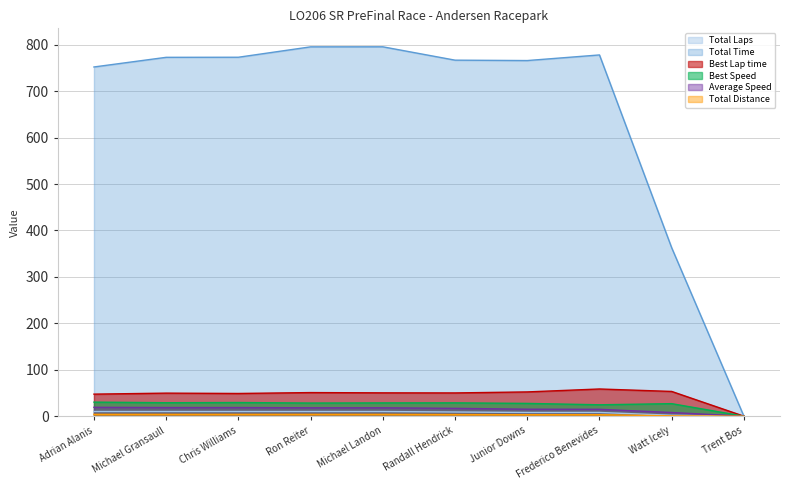

What is the sum of all Average Speed values?

147.3